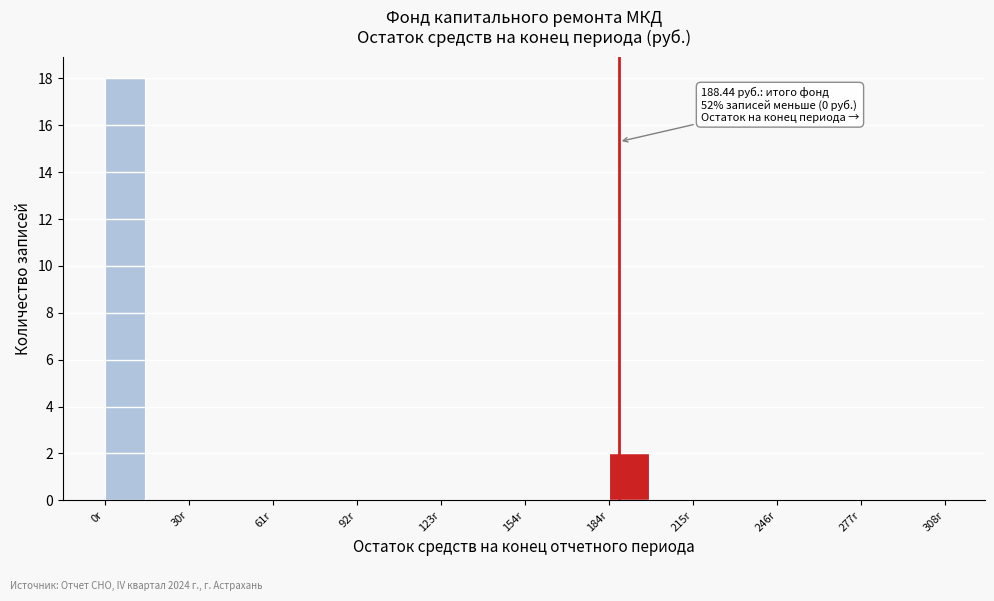

Read against the x-axis, roughly where is the centre of the tallest bar?

5